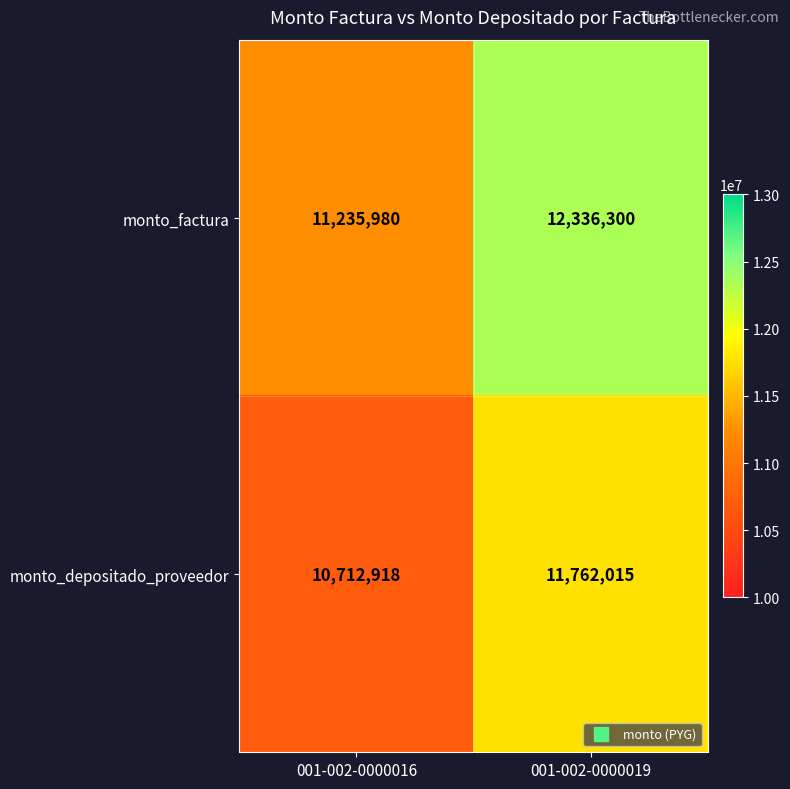

Where is monto_factura nearest to the value 11786140?

001-002-0000016